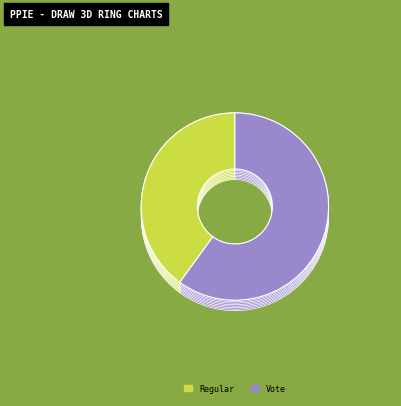

What is the smallest slice in the pie chart?

Regular